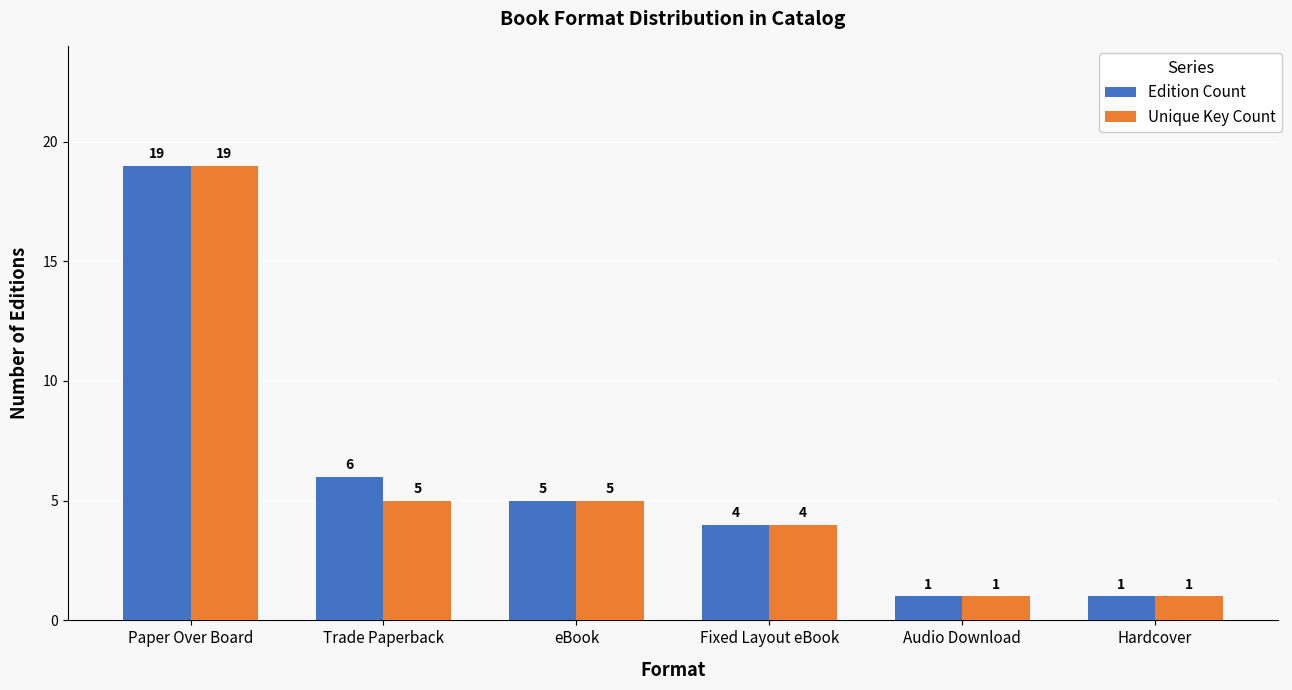

Does the chart contain stacked bars?

No